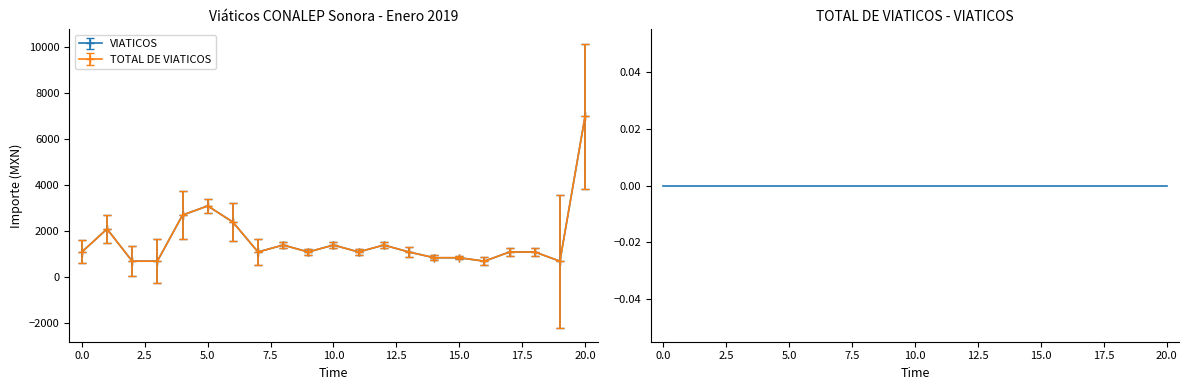

Which series has the widest spread of values?

VIATICOS